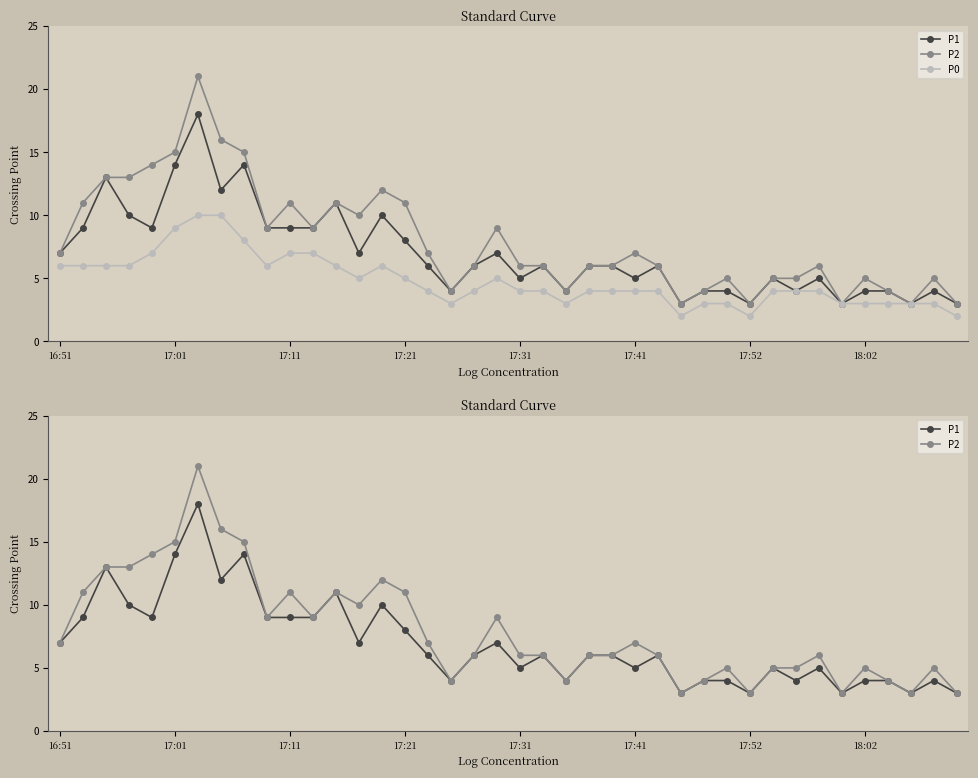

Which series has the largest total across all categories?

P2